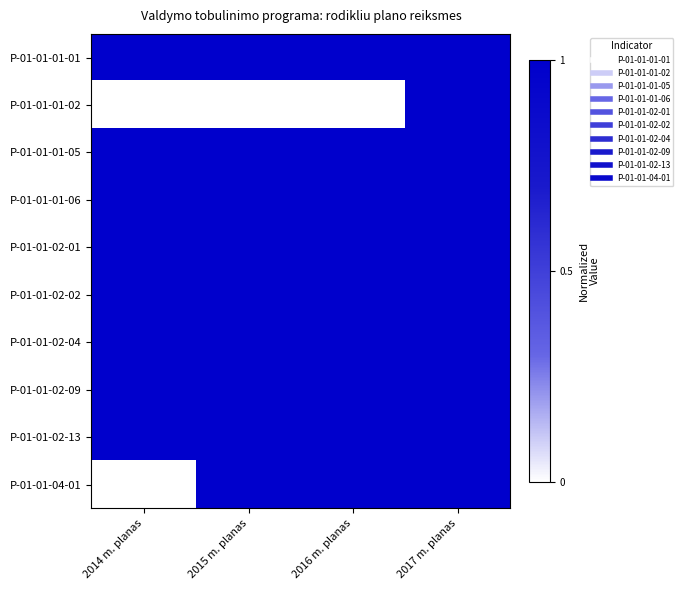

At 2017 m. planas, list the series in order from smallest to largest.

P-01-01-01-01, P-01-01-01-02, P-01-01-01-05, P-01-01-01-06, P-01-01-02-01, P-01-01-02-02, P-01-01-02-04, P-01-01-02-09, P-01-01-02-13, P-01-01-04-01